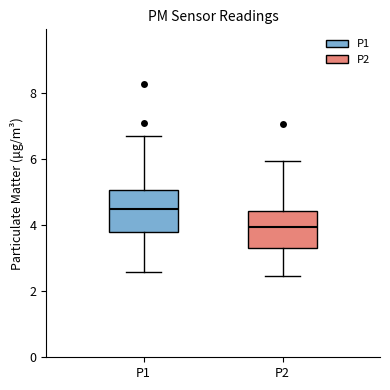

Where does the lower whisker of the box for P2 end on the y-axis? The values are not printed on the chart, so give them approximately, as read against the axis.

2.4